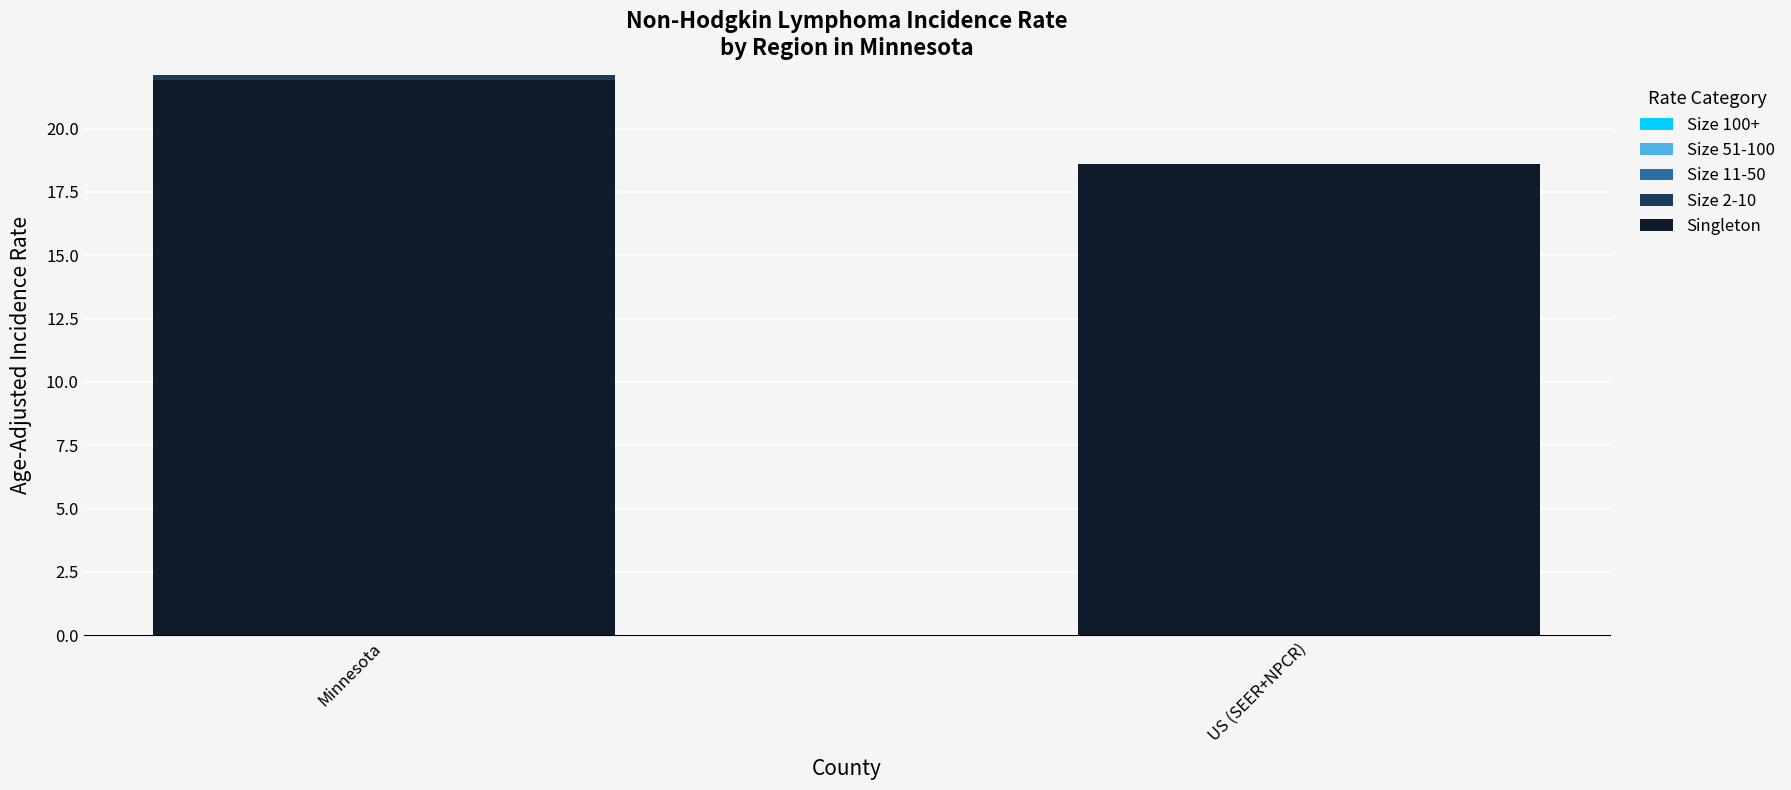

Where is Singleton nearest to the value 20?

US (SEER+NPCR)